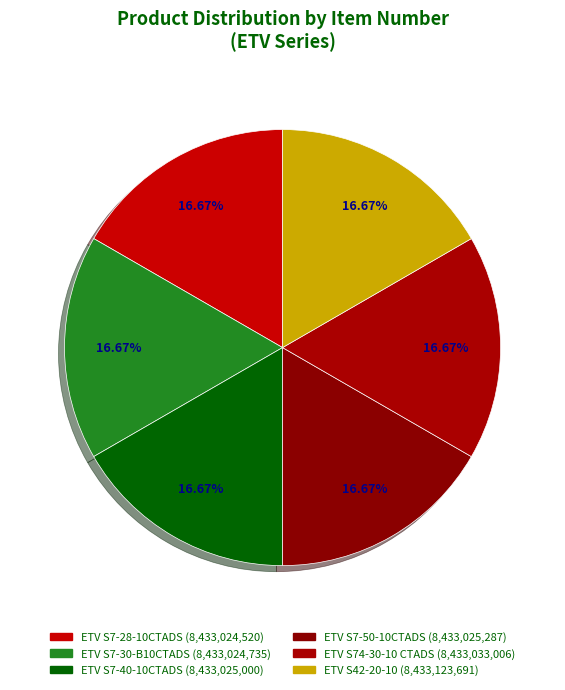

Which category has the biggest portion of the pie?

ETV S42-20-10